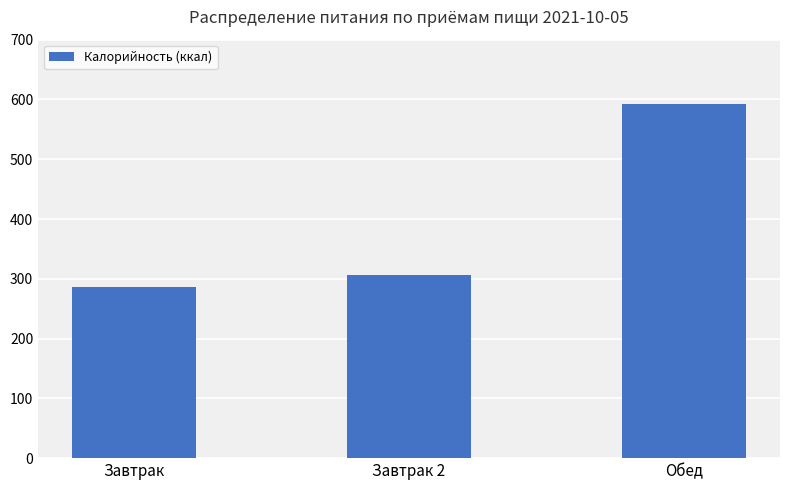

True or false: the data shows 396 at Завтрак.

False